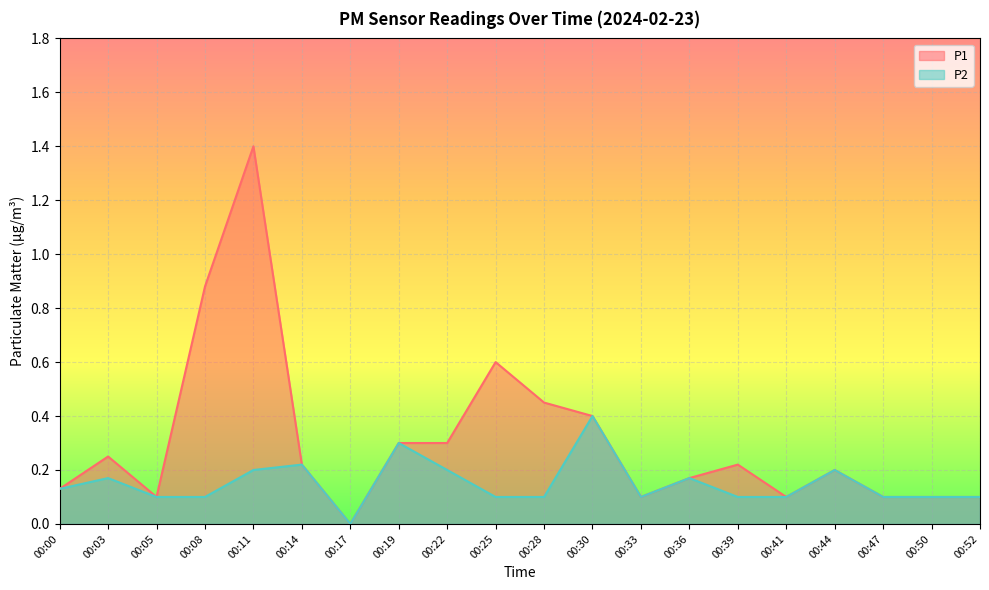

Which series has the largest total across all categories?

P1